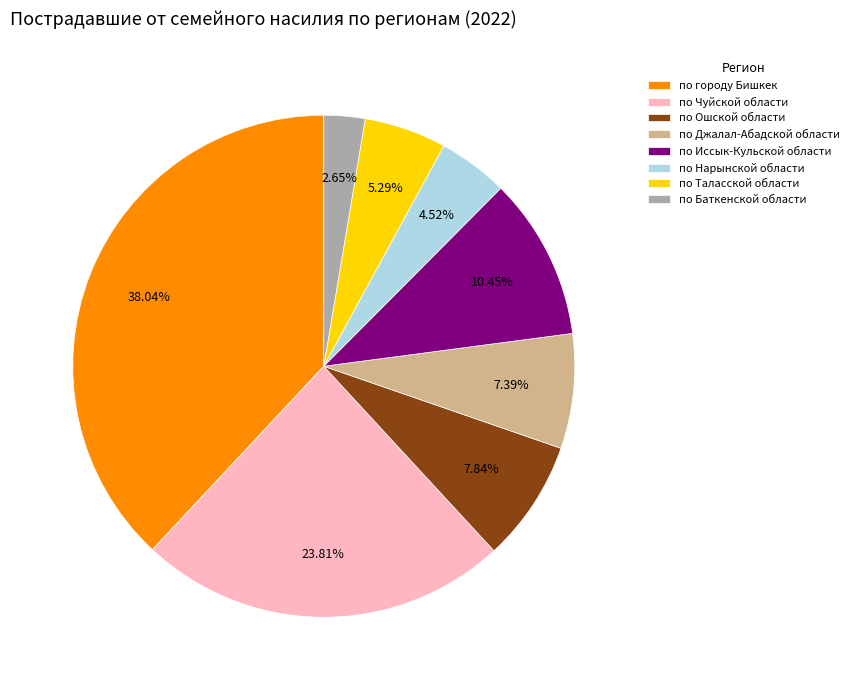

How many slices are in this pie chart?

8